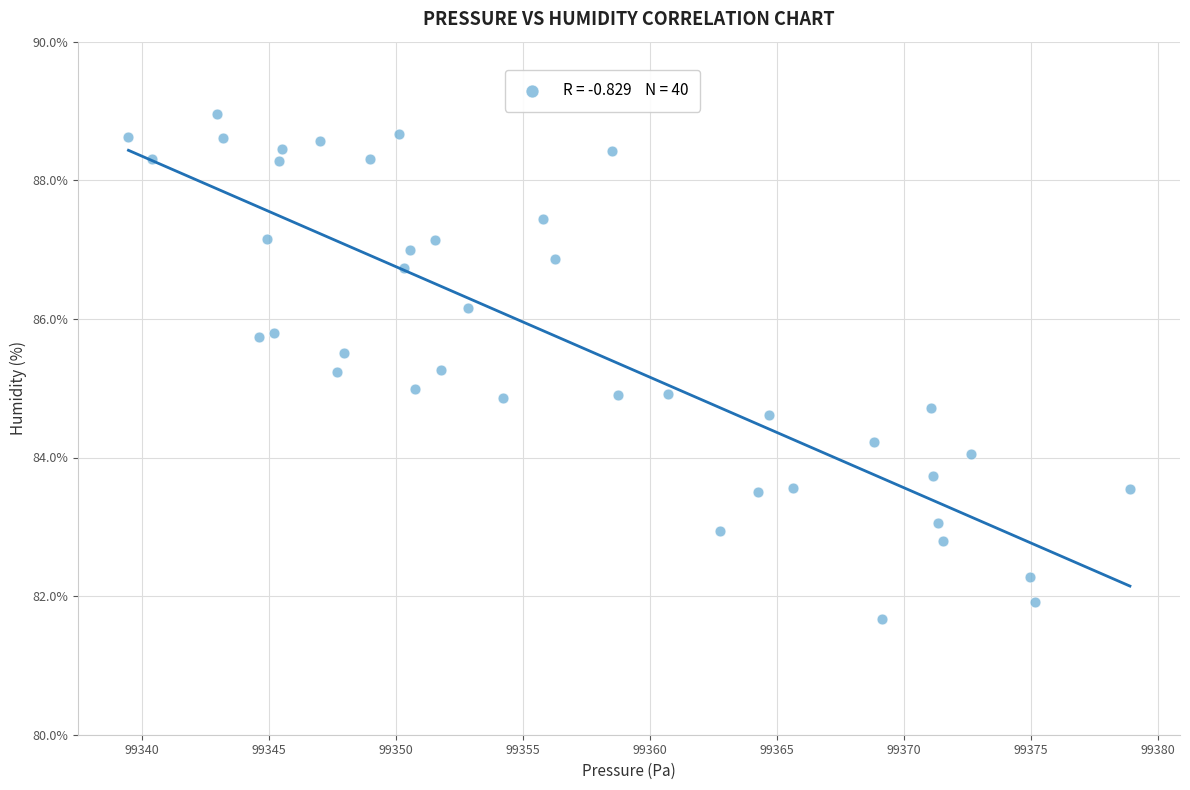

What is the range of X values (max minus min)?

39.4